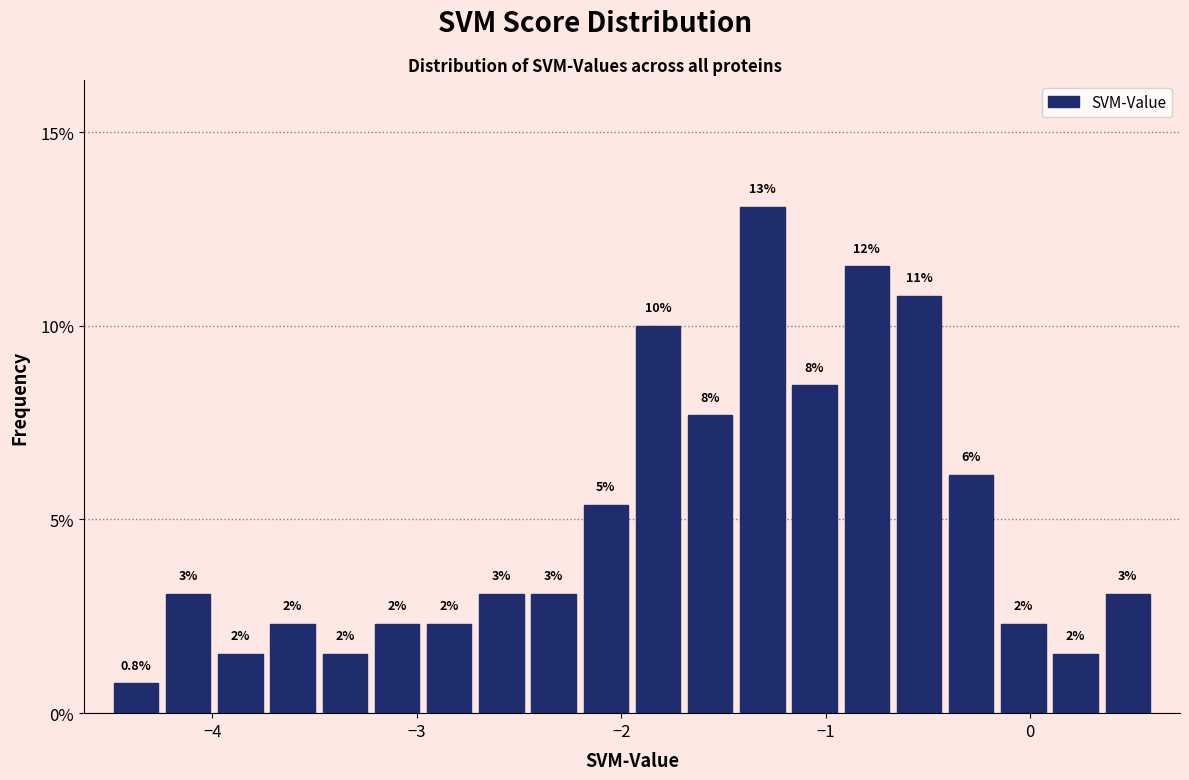

Read against the x-axis, roughly where is the centre of the tallest bar?

-1.3